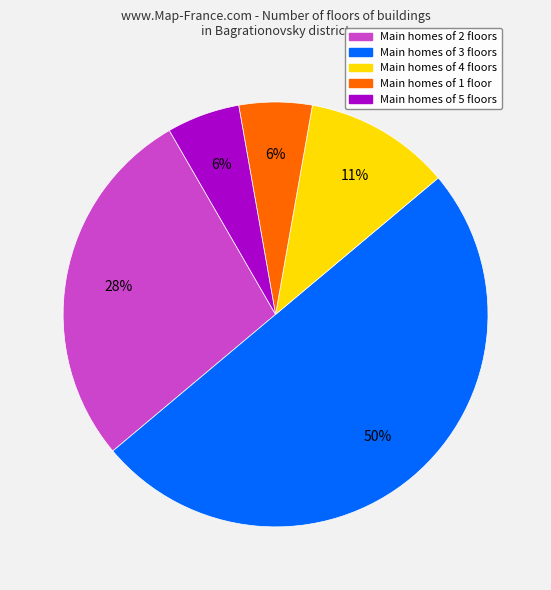

To the nearest percent, what is the difference between the largest and smallest slice percentages?

44%